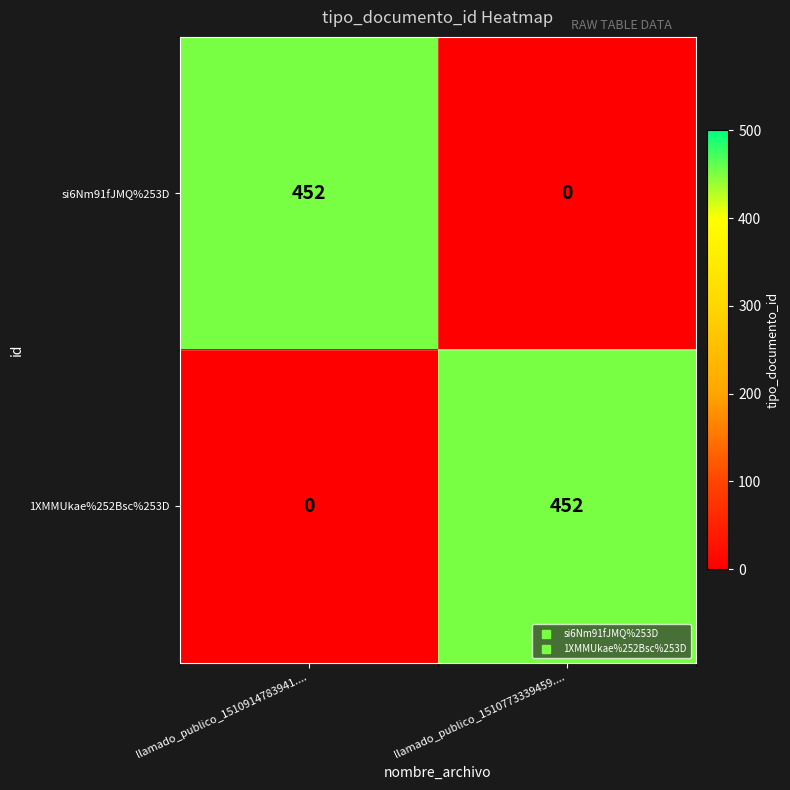

Which category has the highest value in the 1XMMUkae%252Bsc%253D series?

llamado_publico_1510773339459....